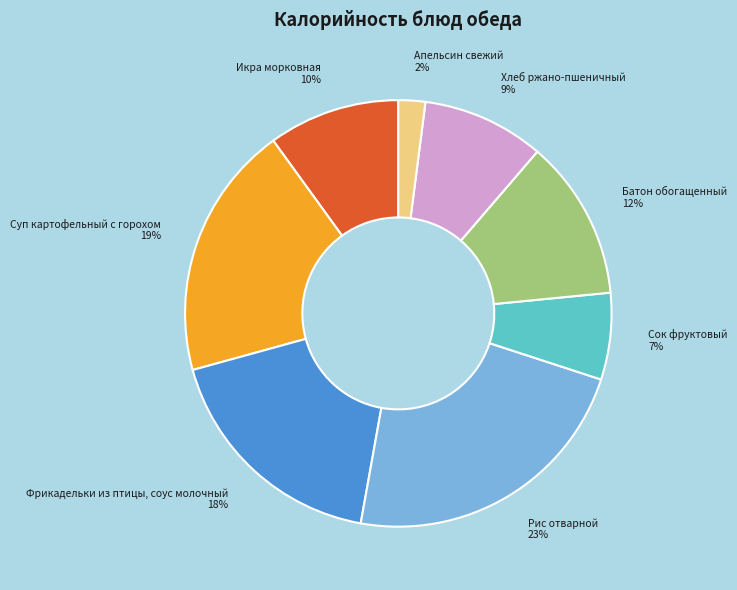

Do Рис отварной and Батон обогащенный together represent more than half of the pie?

No